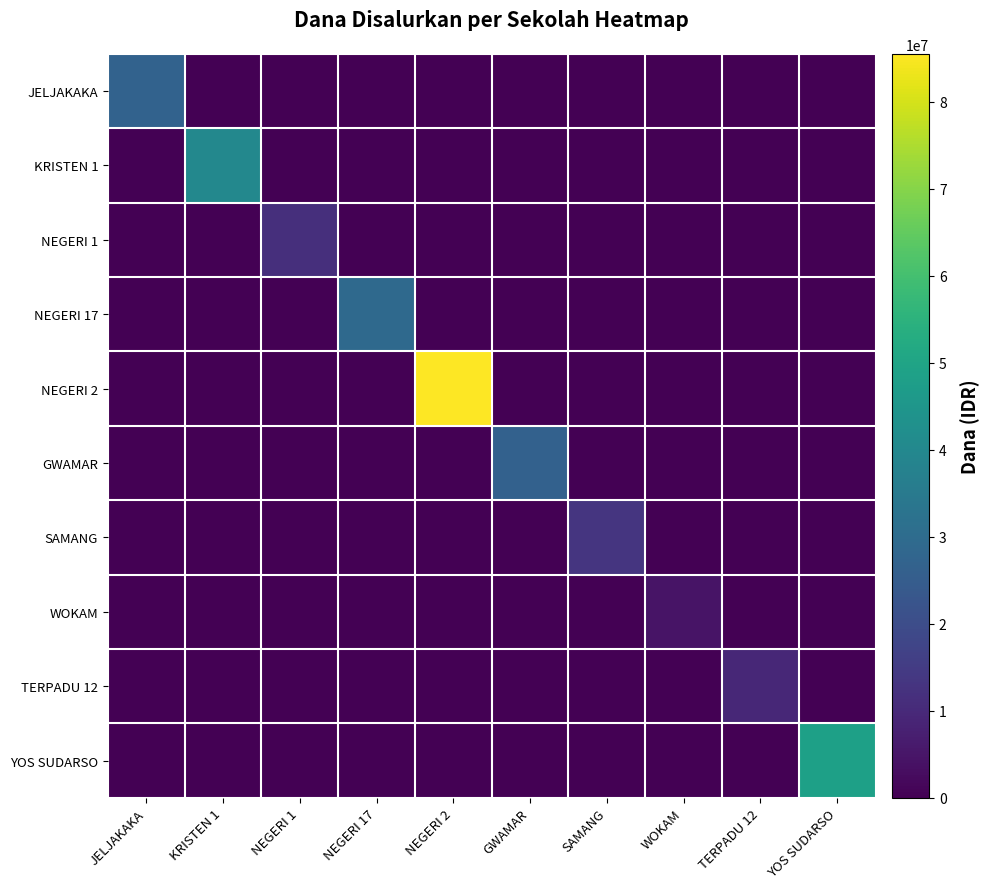

Which series has the largest range (max minus min)?

NEGERI 2